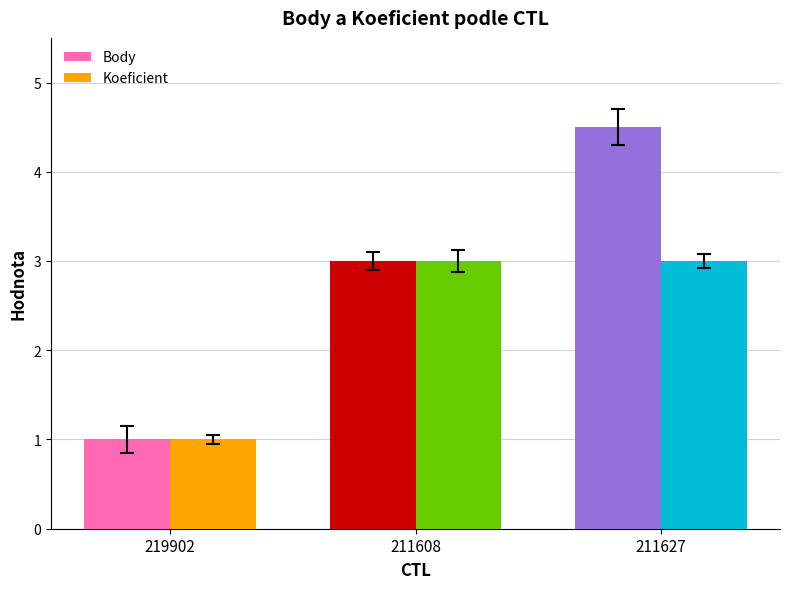

Between 211608 and 211627, which series saw the biggest shift?

Body